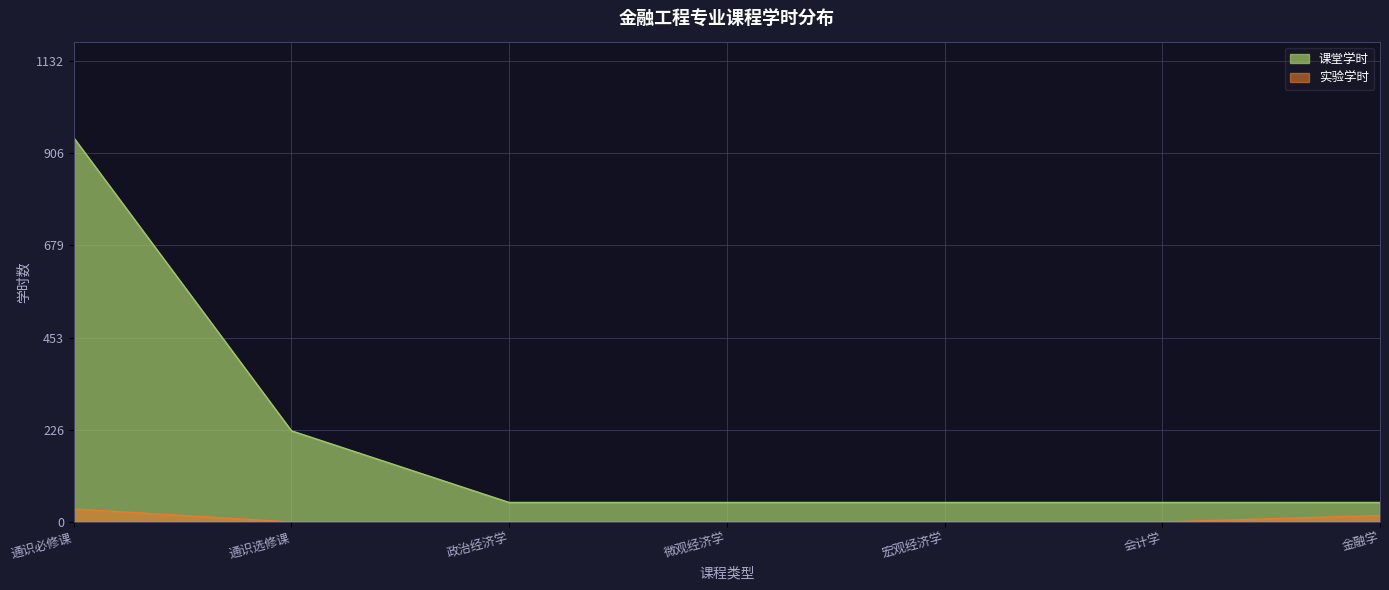

How many values in the 课堂学时 series exceed 48?

2